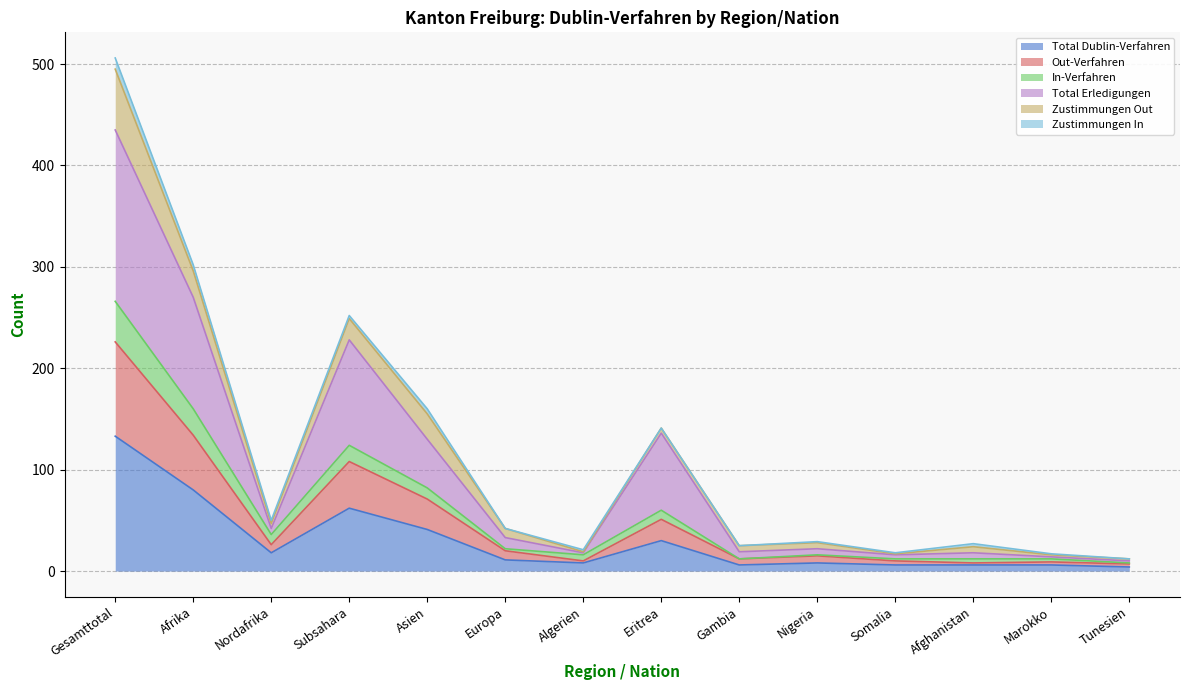

Is it true that Total Dublin-Verfahren equals 51 at Afrika?

False